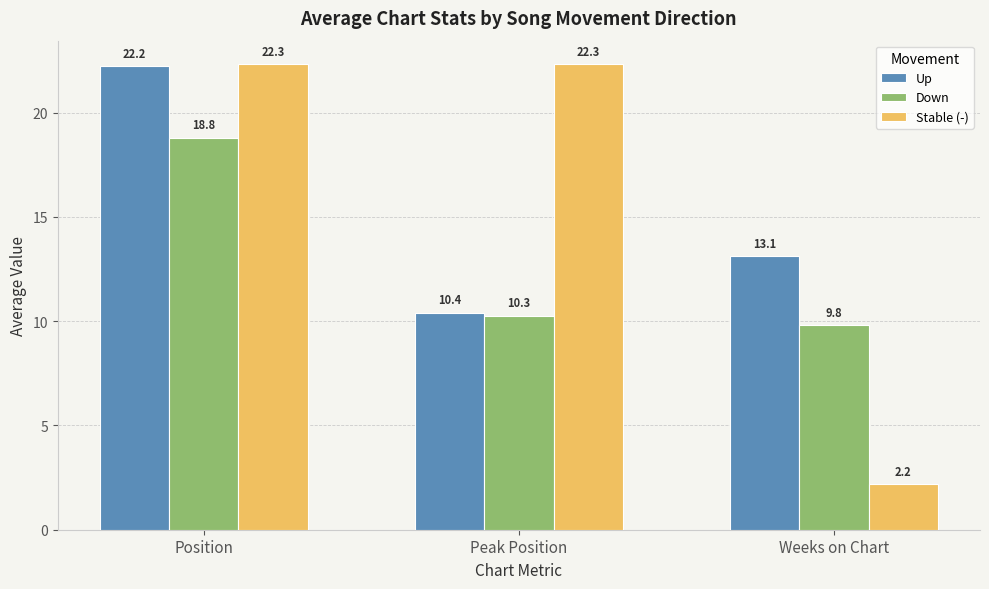

What are all the series names shown in the legend?

Up, Down, Stable (-)